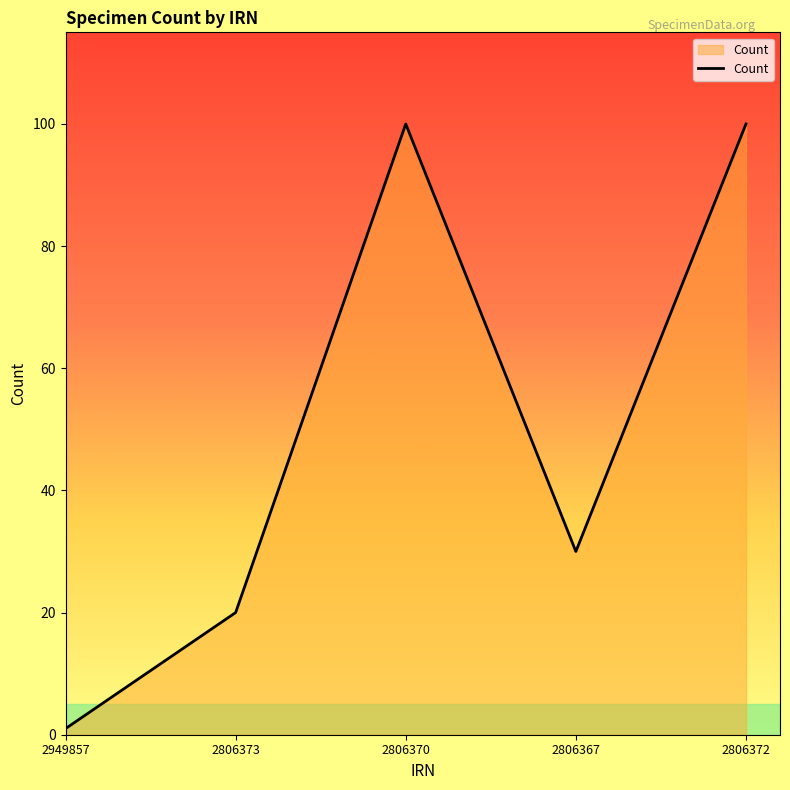

What is the difference between the maximum and minimum values?

99